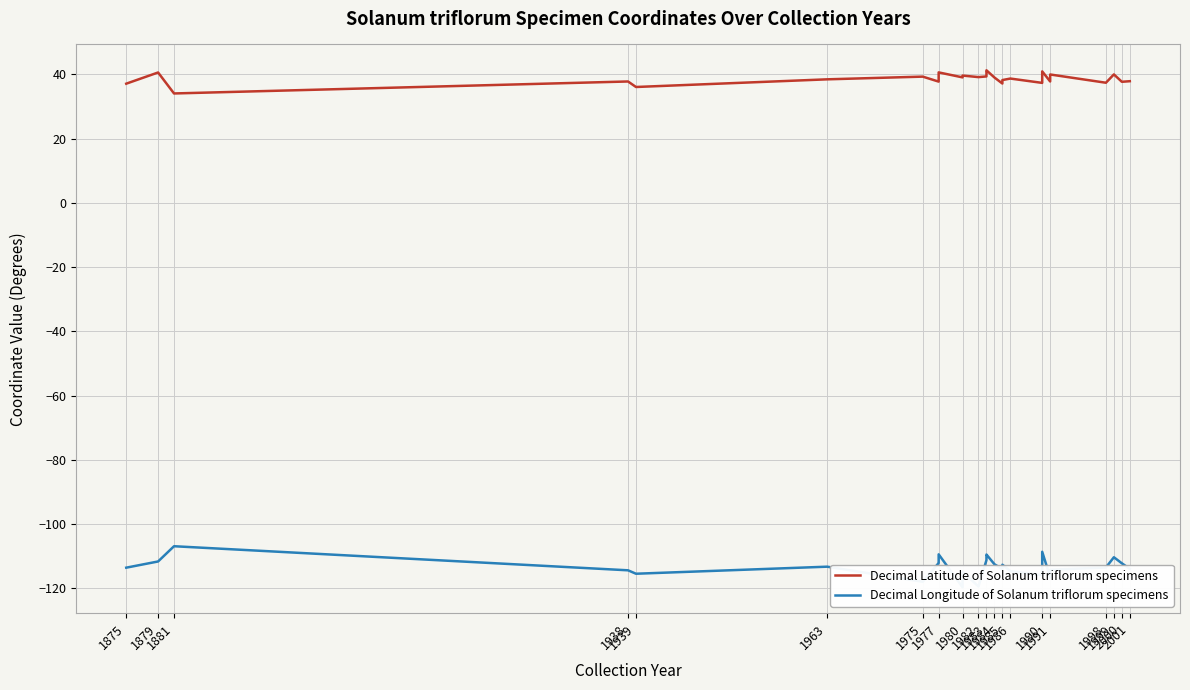

At 1881, list the series in order from largest to smallest.

Decimal Latitude of Solanum triflorum specimens, Decimal Longitude of Solanum triflorum specimens